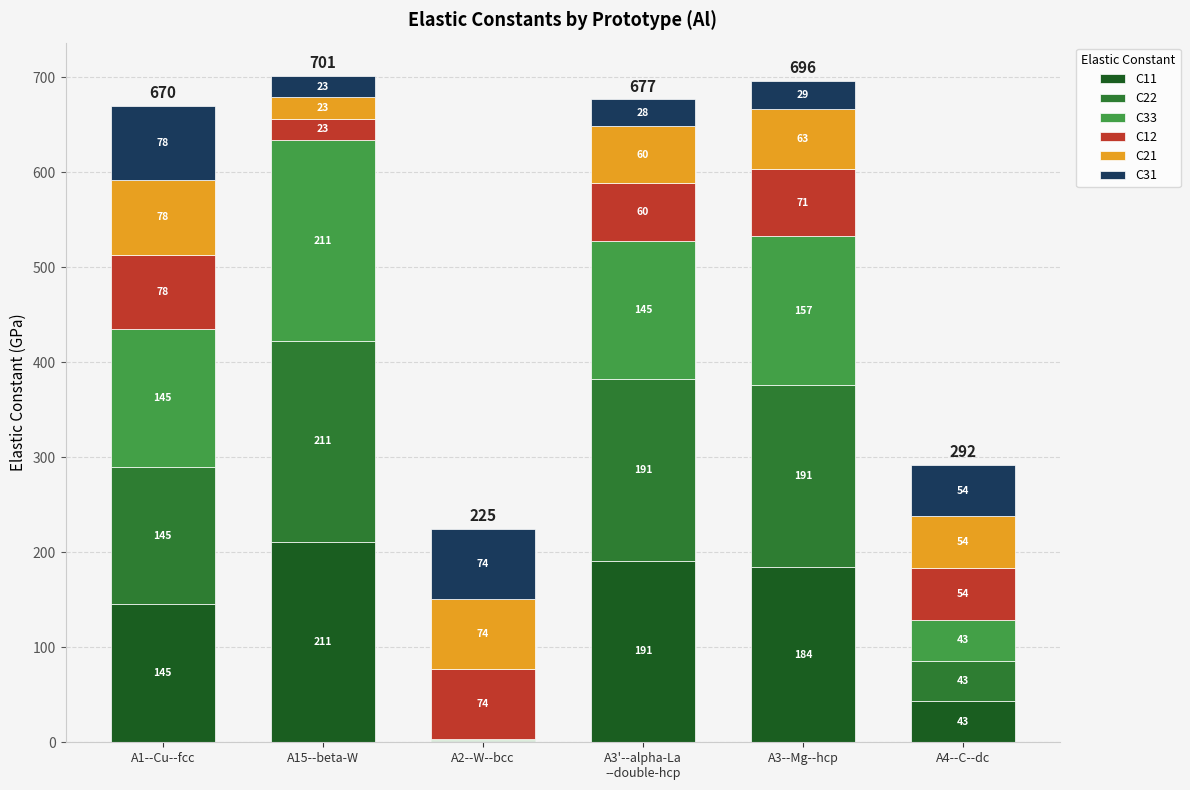

At which category is the sum across all series the highest?

A15--beta-W